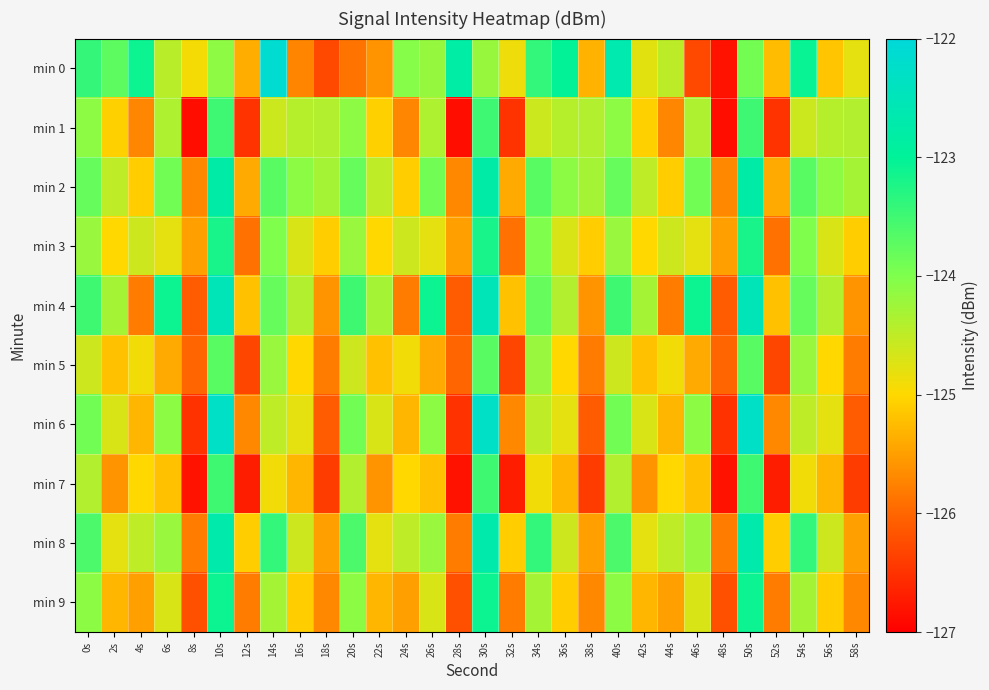

Which label corresponds to the largest value in the chart?

14s